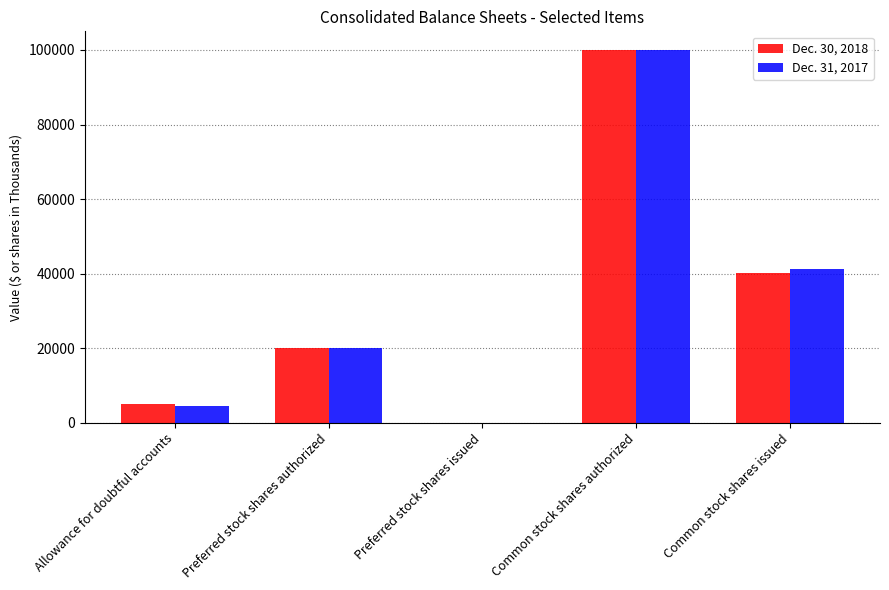

Reading right to left, what are all the values shown in this chart?

Dec. 30, 2018: 40054	100000	0	20000	5026
Dec. 31, 2017: 41098	100000	0	20000	4344